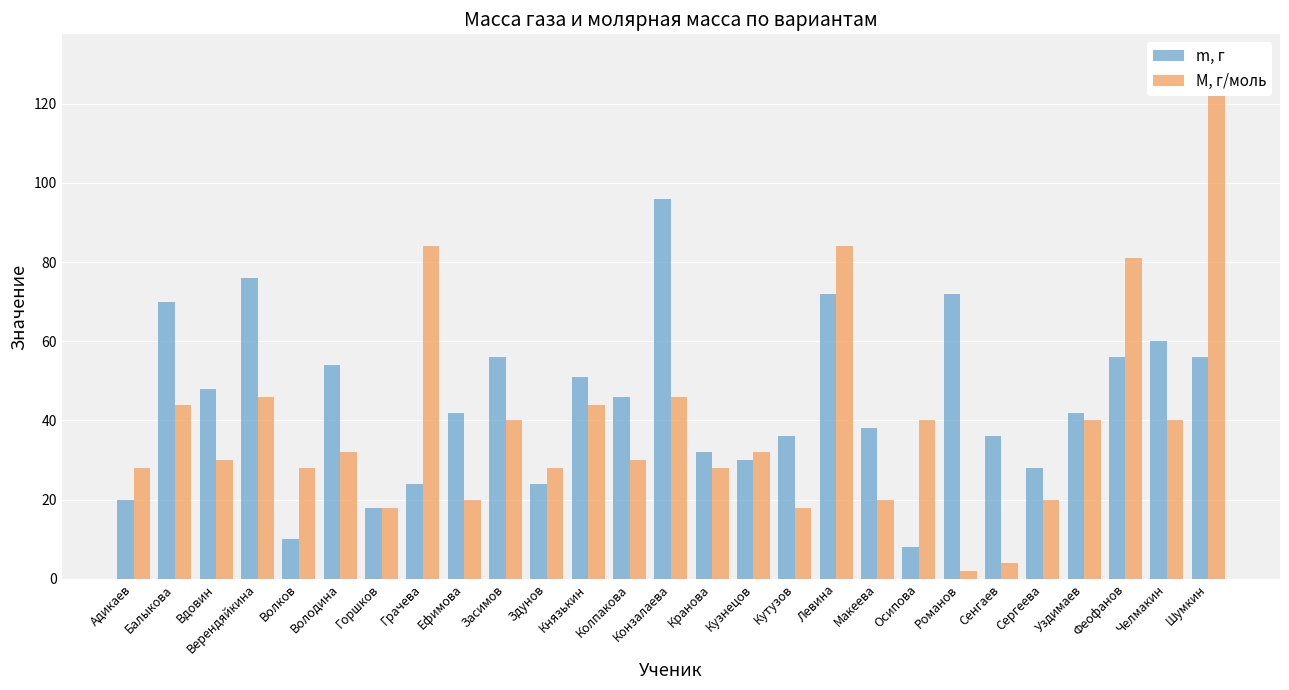

How many data points in m, г are above 42?

13